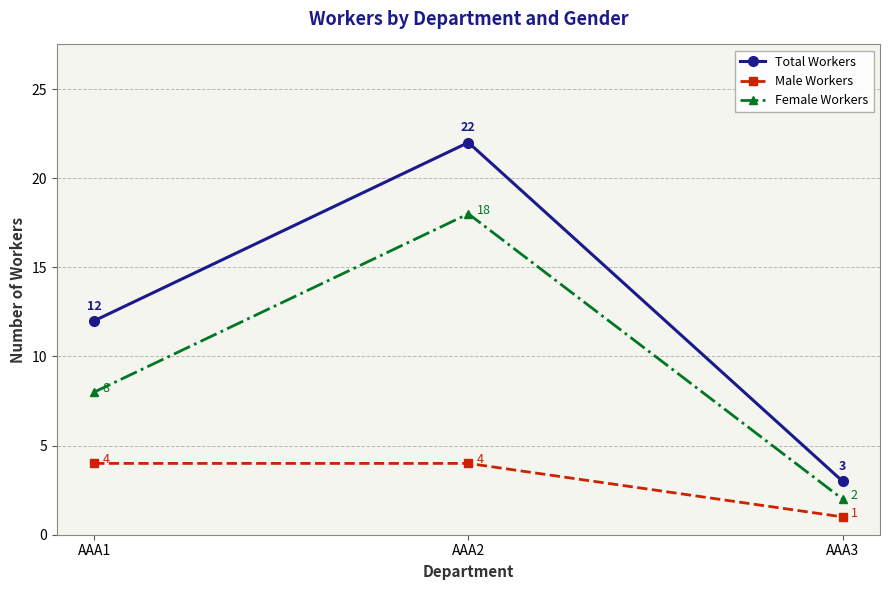

What is the difference between the Female Workers values at AAA3 and AAA1?

6